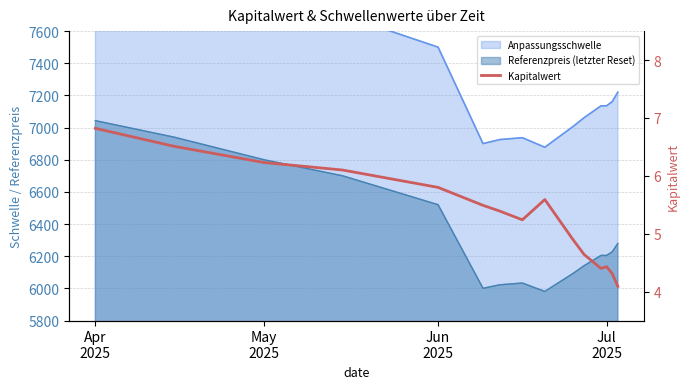

What is the minimum value shown in the chart?

4.1